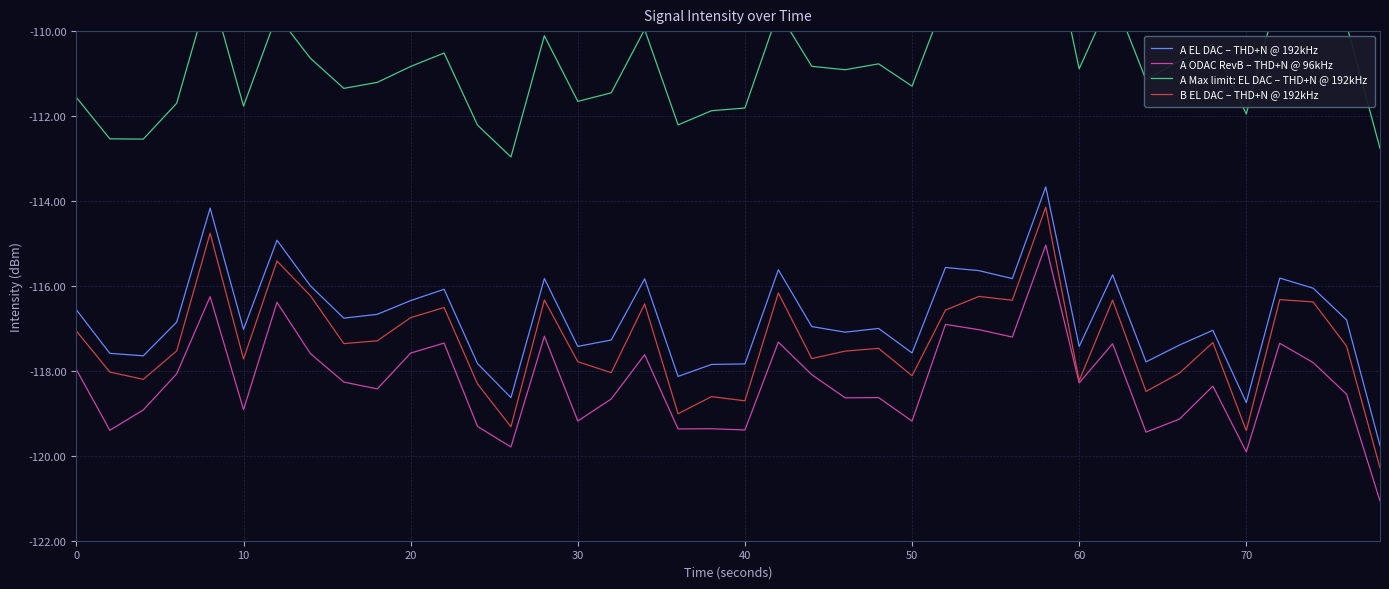

How many distinct data groups are displayed?

4